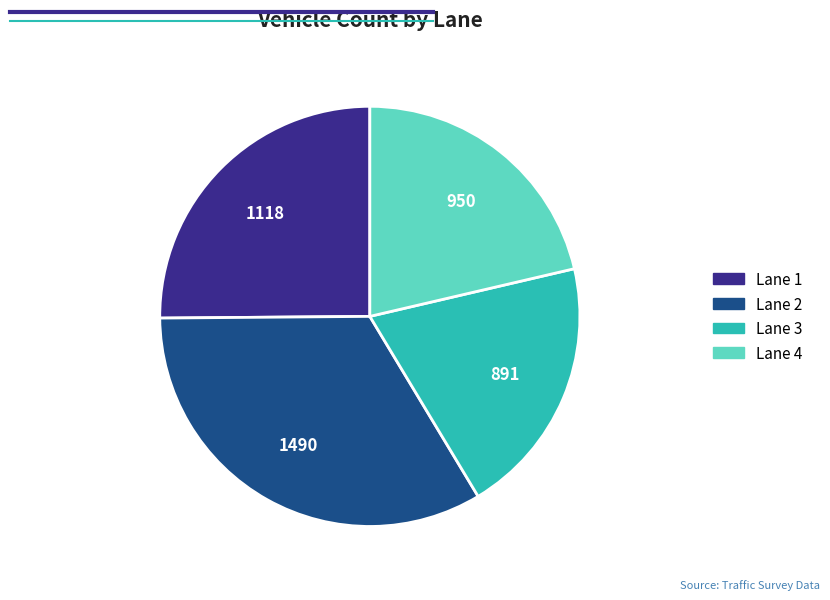

Count the number of slices in the pie.

4